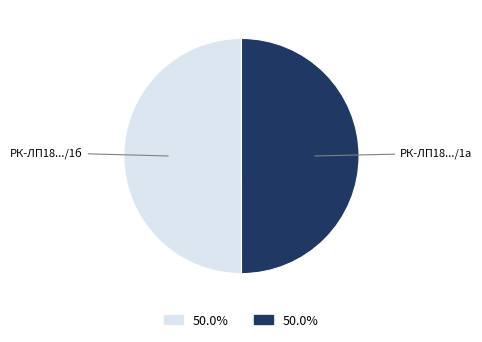

Count the number of slices in the pie.

2